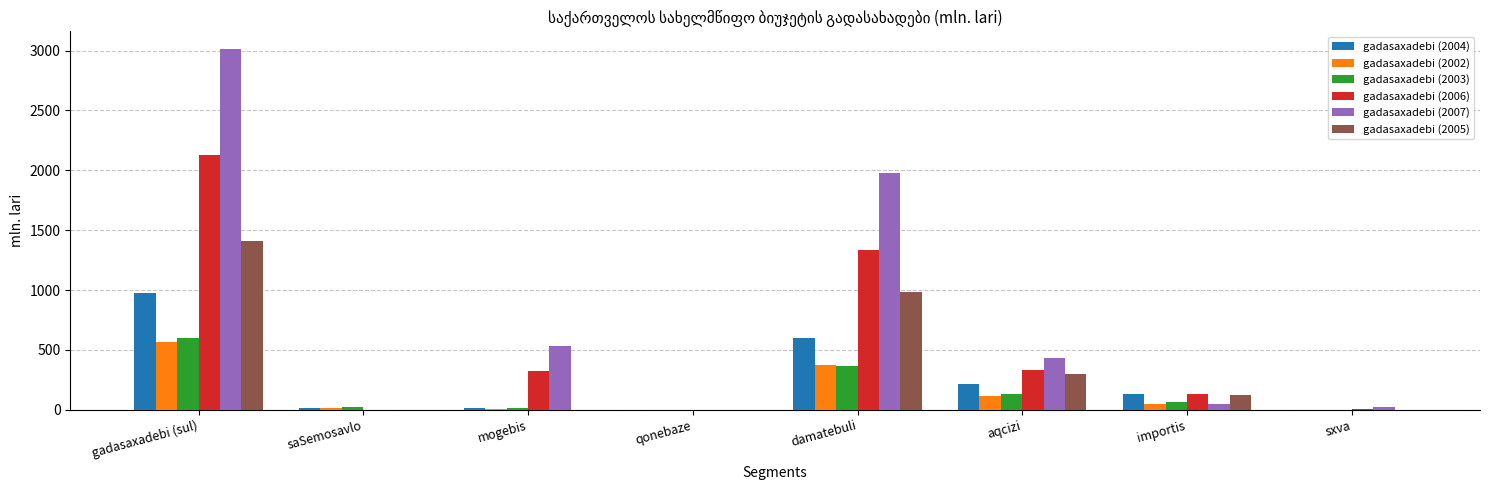

At which category does the chart reach its peak across all series?

gadasaxadebi (sul)